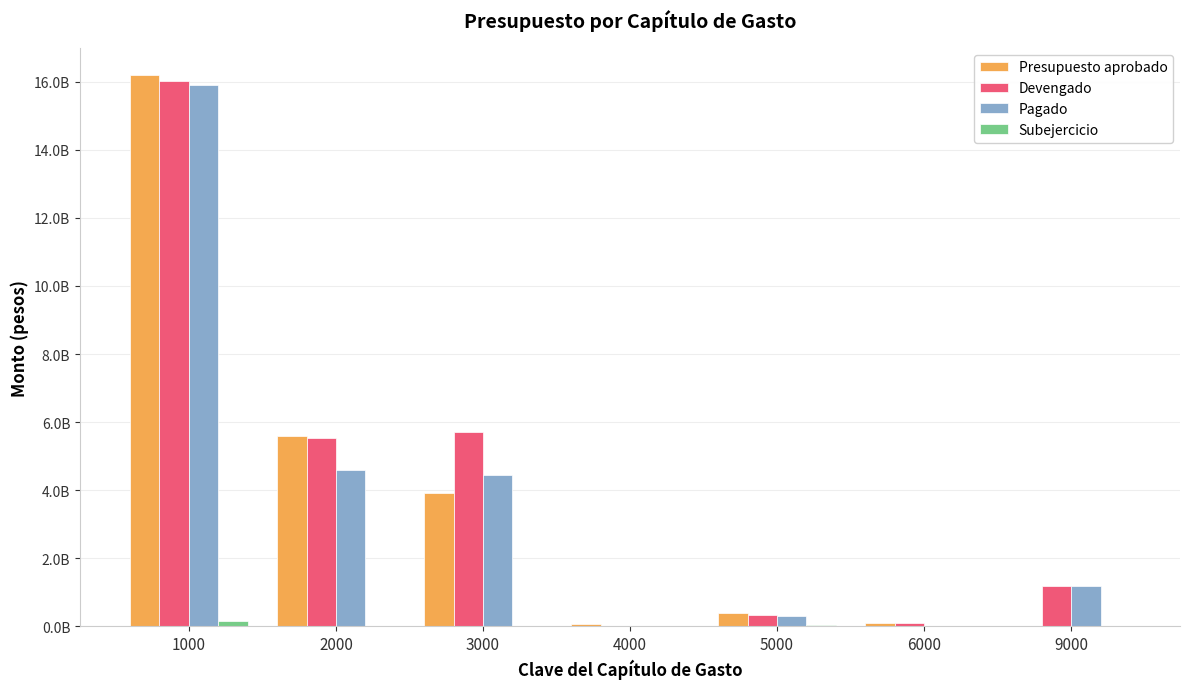

Which category has the lowest value across all series?

9000